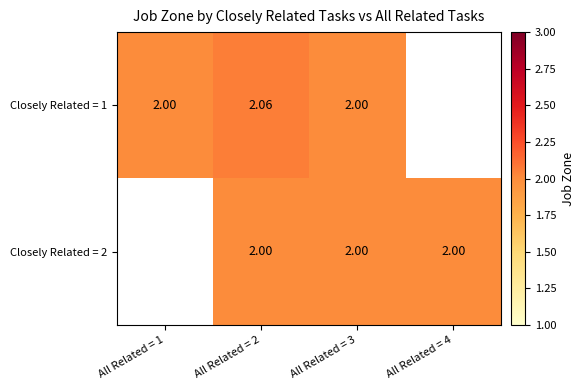

Which series has the largest range (max minus min)?

Closely Related = 1